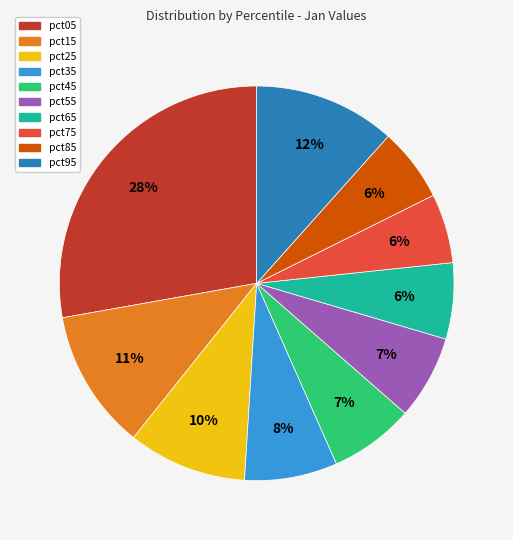

To the nearest percent, what is the difference between the pct35 and pct55 slice percentages?

1%